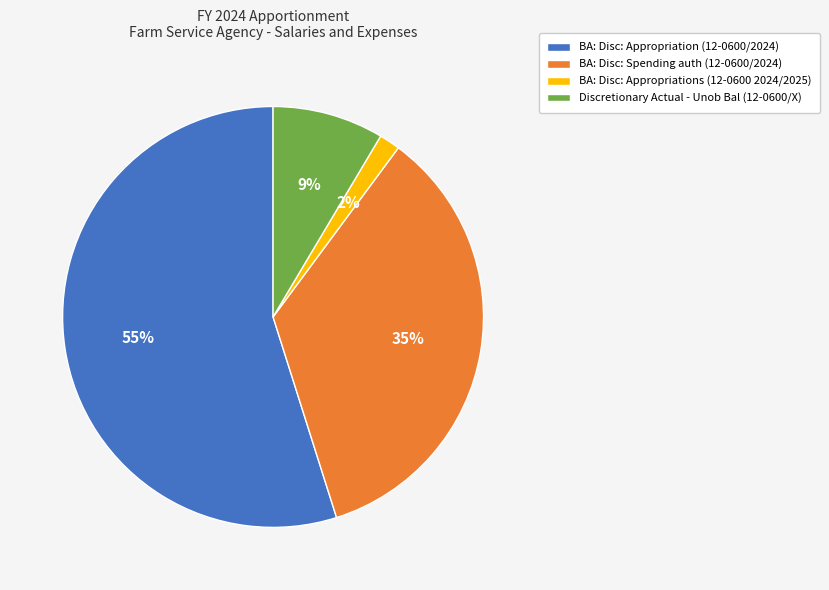

To the nearest percent, what is the difference between the BA: Disc: Appropriation (12-0600/2024) and BA: Disc: Spending auth (12-0600/2024) slice percentages?

20%